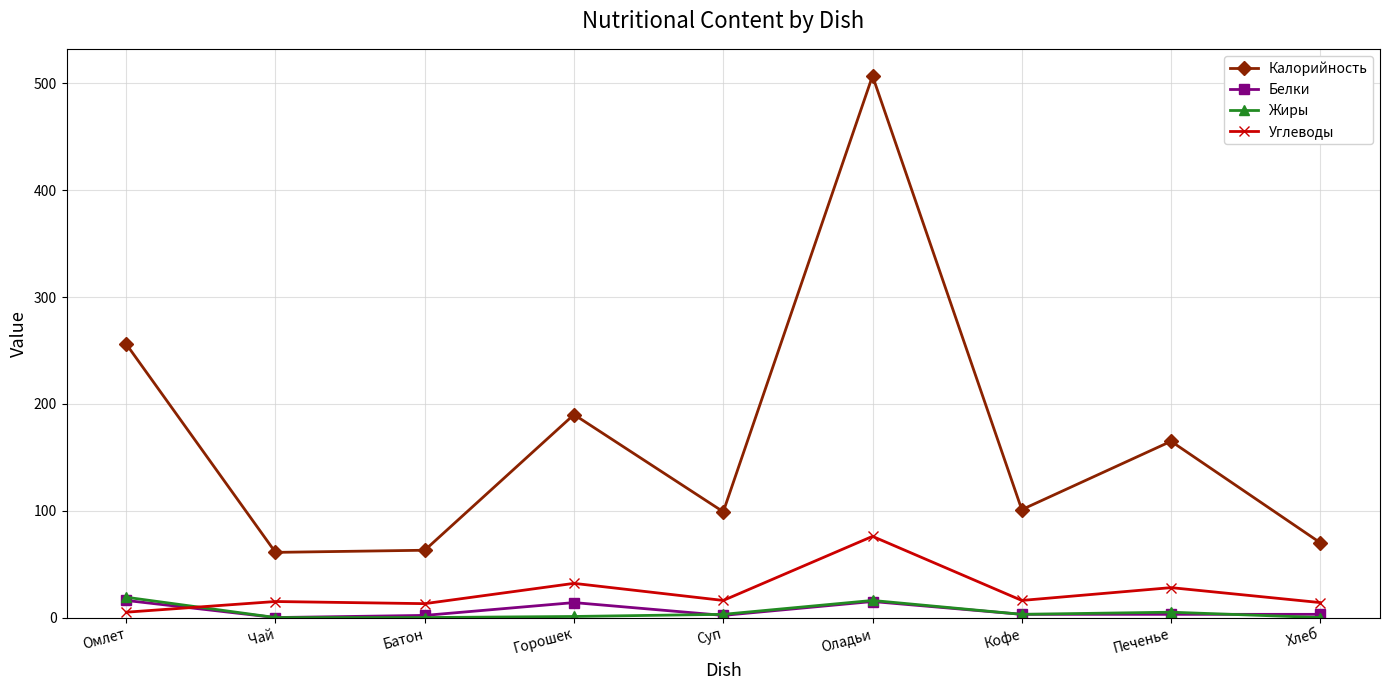

In Жиры, how many points are higher than both neighbors (excluding endpoints)?

2